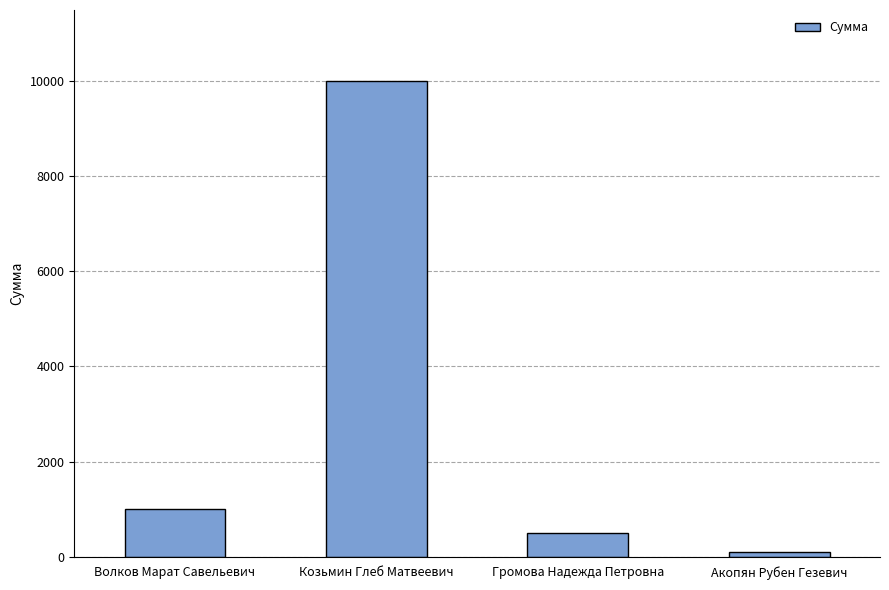

At which category does the chart reach its minimum across all series?

Акопян Рубен Гезевич